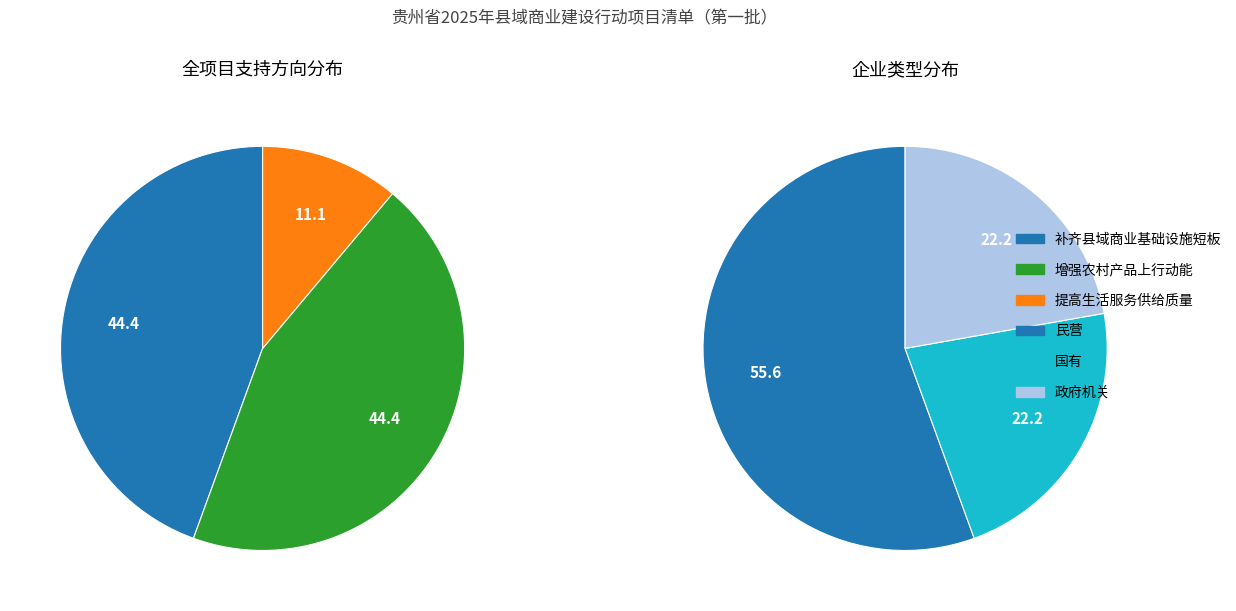

How many slices are in this pie chart?

3